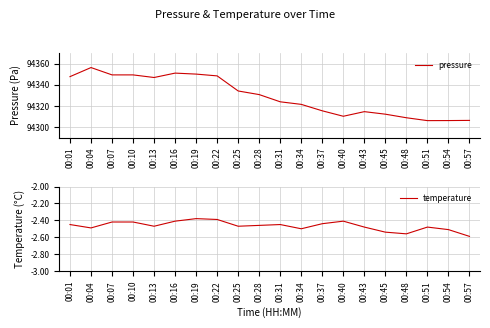

True or false: pressure and temperature intersect in this chart.

False